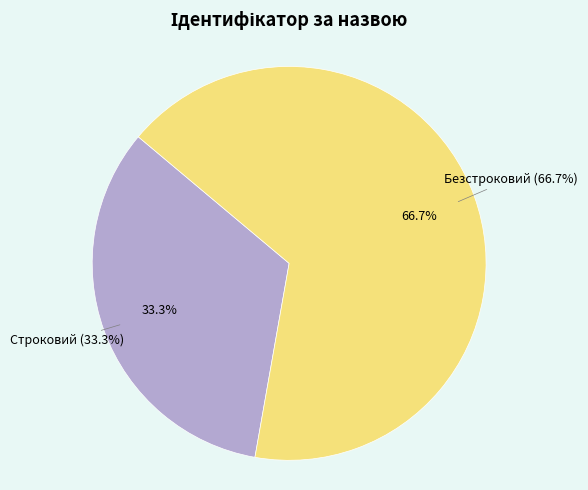

How many segments does this pie chart have?

2